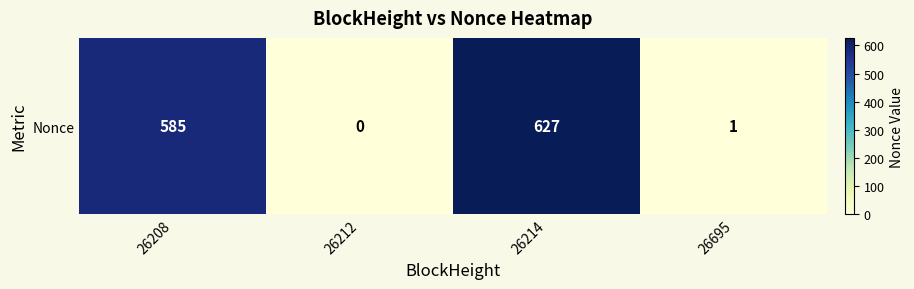

Reading right to left, what are all the values shown in this chart?

1	627	0	585